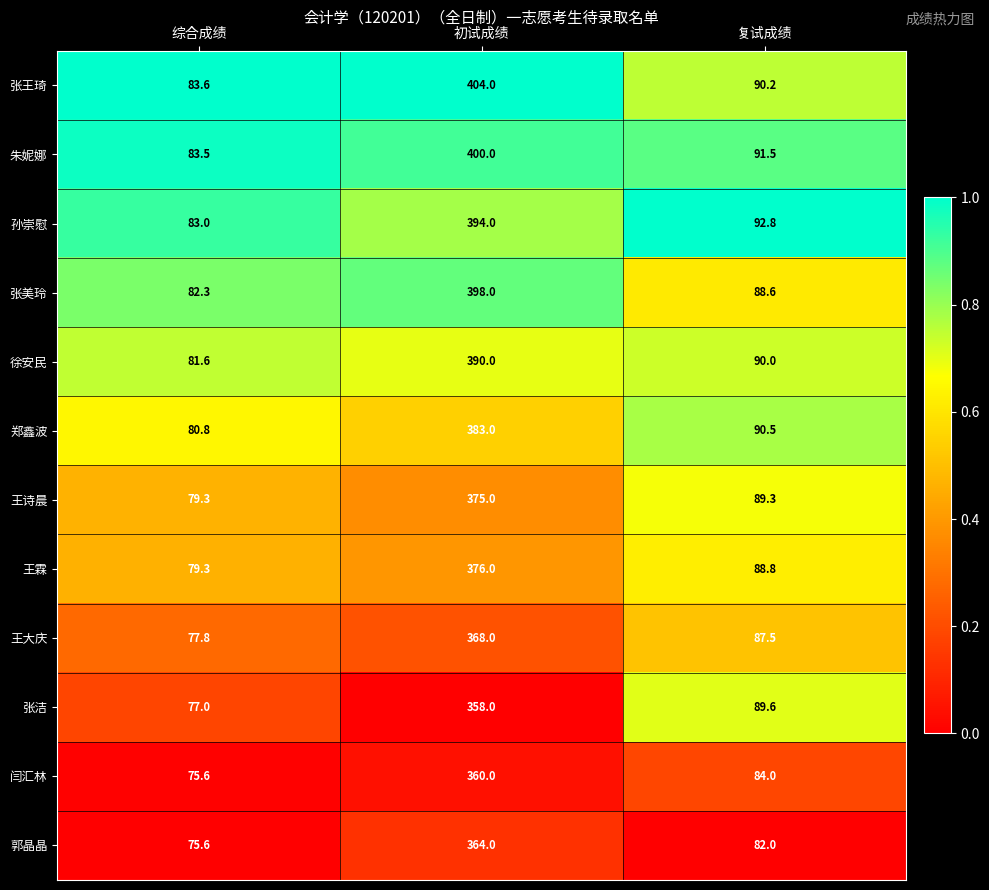

Which series changed the most between 综合成绩 and 初试成绩?

张王琦